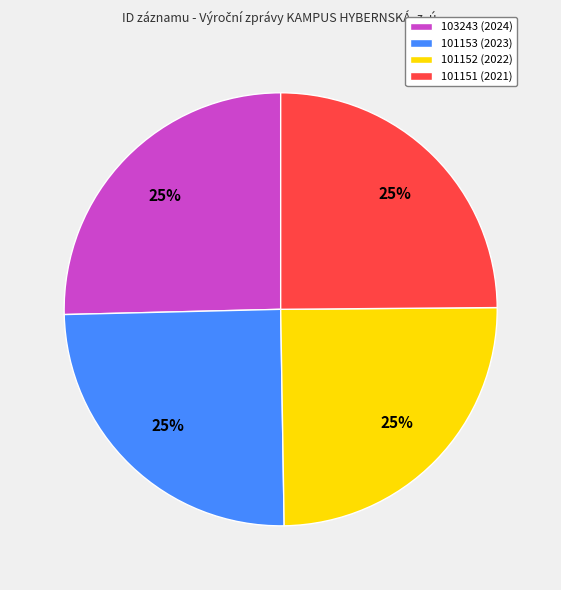

Does any single category account for the majority?

No